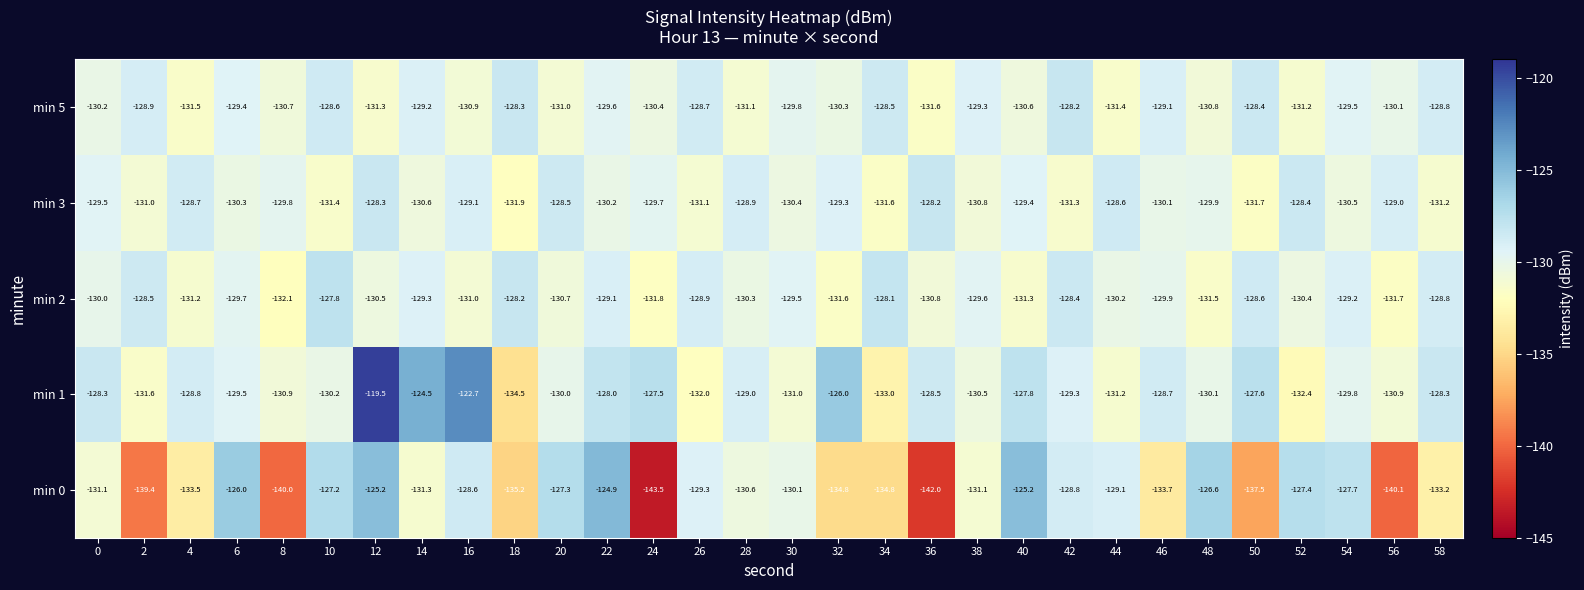

What is the difference between the highest and lowest values at 44?

2.8